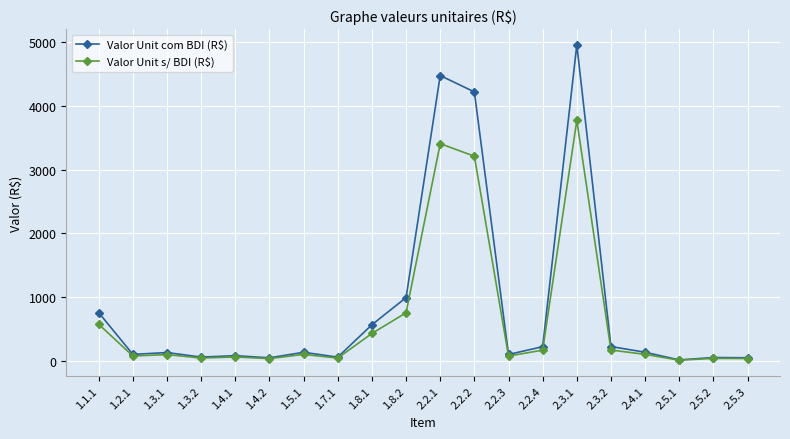

Where is Valor Unit com BDI (R$) nearest to the value 2486?

1.8.2